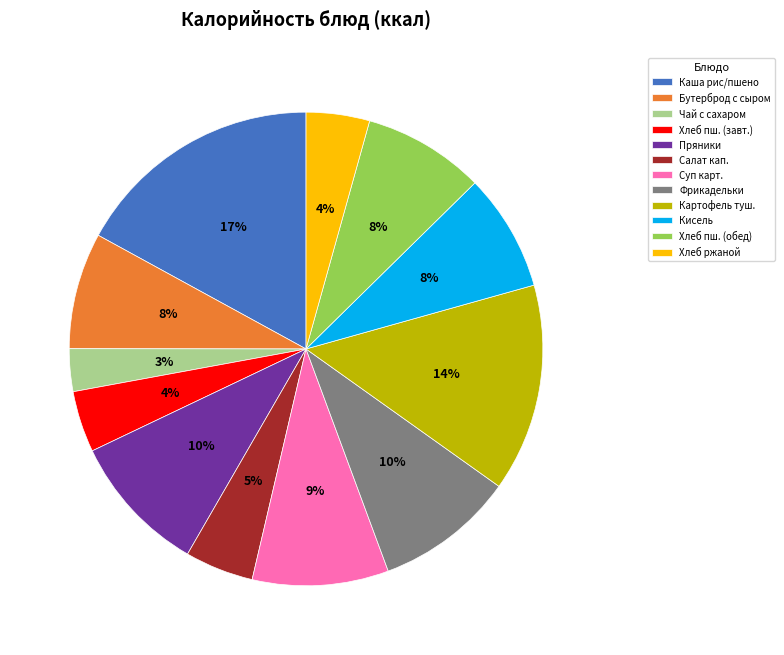

How many slices are in this pie chart?

12